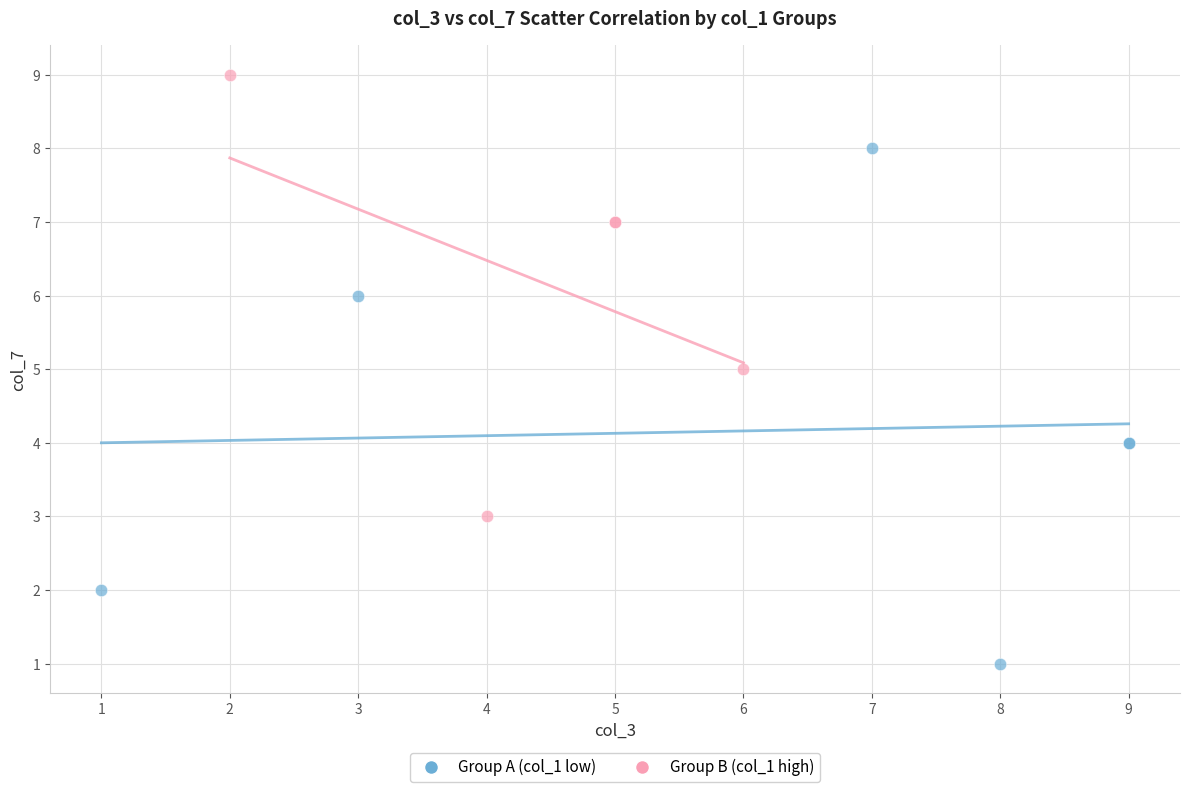

Which series has the widest spread of Y values?

Group A (col_1 low)